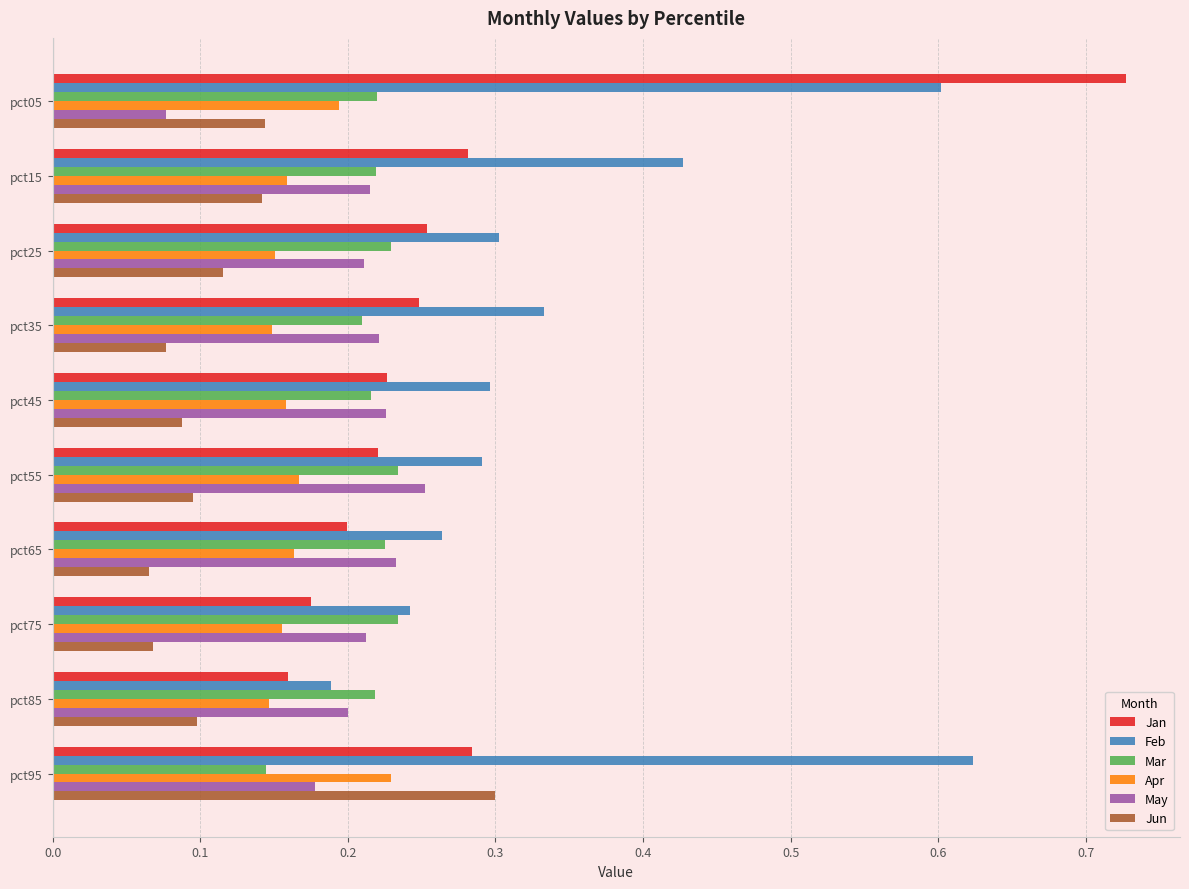

What is the sum of all Jan values?

2.8